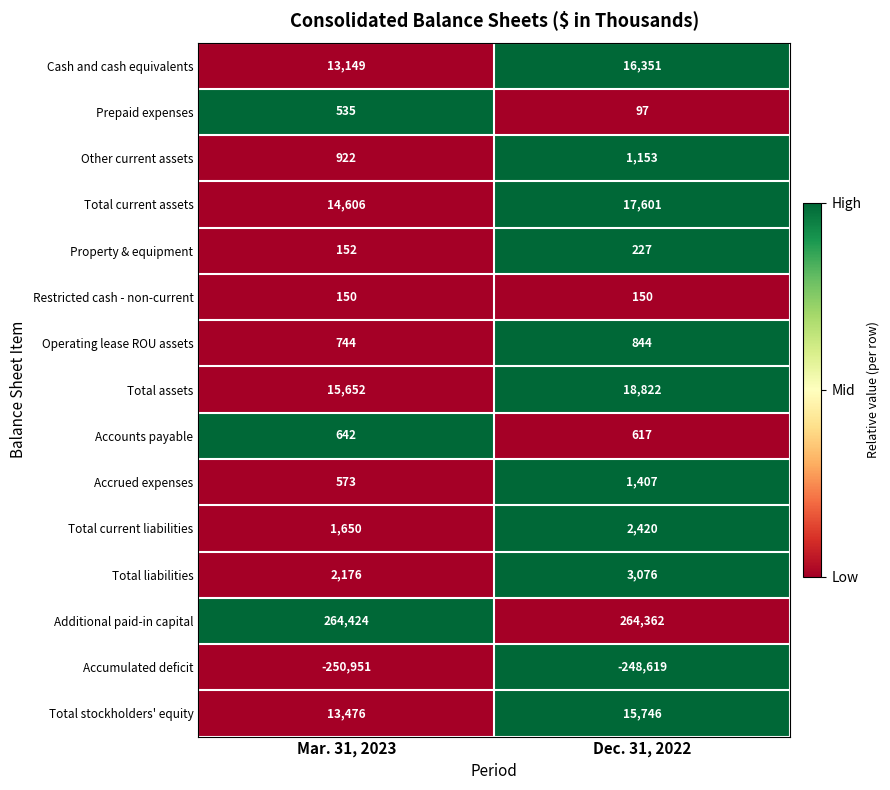

Reading left to right, extract all data points from this chart.

Cash and cash equivalents: 13149	16351
Prepaid expenses: 535	97
Other current assets: 922	1153
Total current assets: 14606	17601
Property & equipment: 152	227
Restricted cash - non-current: 150	150
Operating lease ROU assets: 744	844
Total assets: 15652	18822
Accounts payable: 642	617
Accrued expenses: 573	1407
Total current liabilities: 1650	2420
Total liabilities: 2176	3076
Additional paid-in capital: 264424	264362
Accumulated deficit: -250951	-248619
Total stockholders' equity: 13476	15746